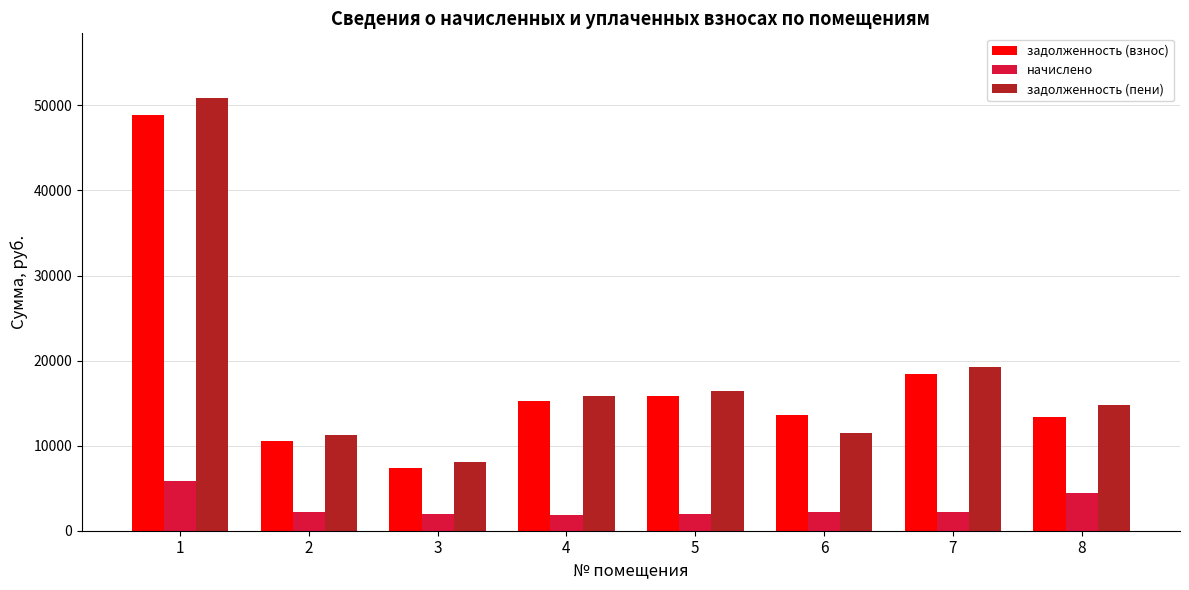

Which series changed the most between 3 and 4?

задолженность (взнос)